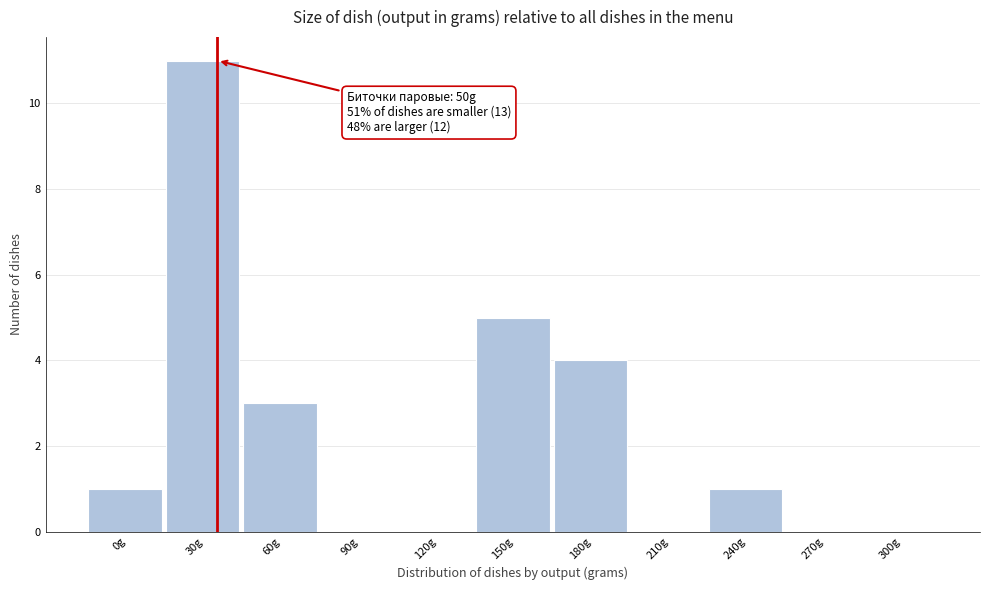

Reading left to right, what are all the values shown in this chart?

0g=1	30g=11	60g=3	90g=0	120g=0	150g=5	180g=4	210g=0	240g=1	270g=0	300g=0